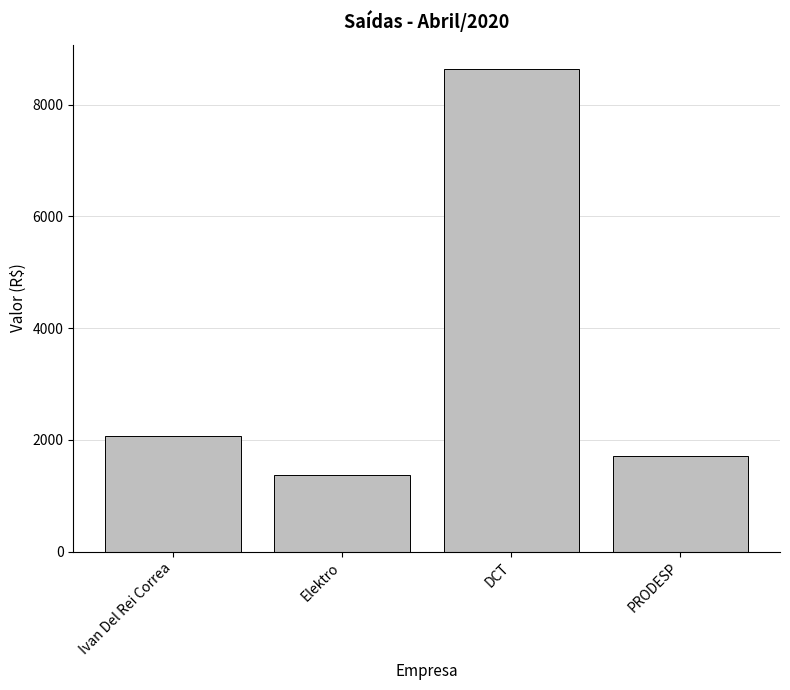

What is the change in value from Ivan Del Rei Correa to PRODESP?

-352.0